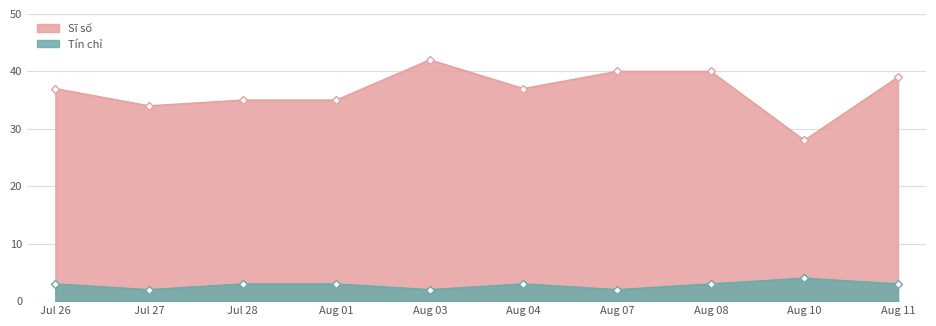

Reading left to right, list all the values displayed in this chart.

Sĩ số: 37	34	35	35	42	37	40	40	28	39
Tín chỉ: 3	2	3	3	2	3	2	3	4	3